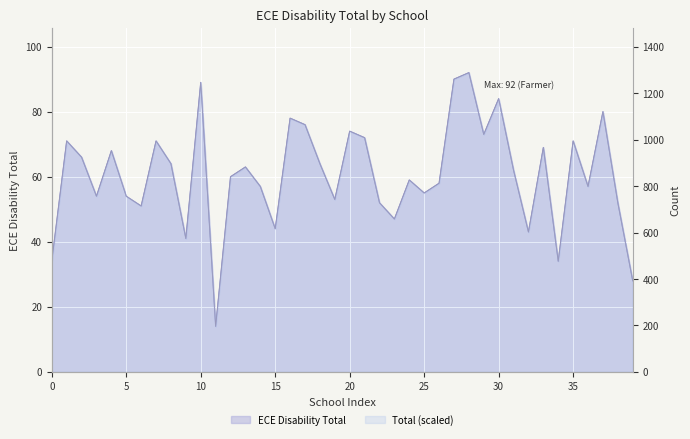

What is the difference between the second highest and second lowest values in the Total (scaled) series?

868